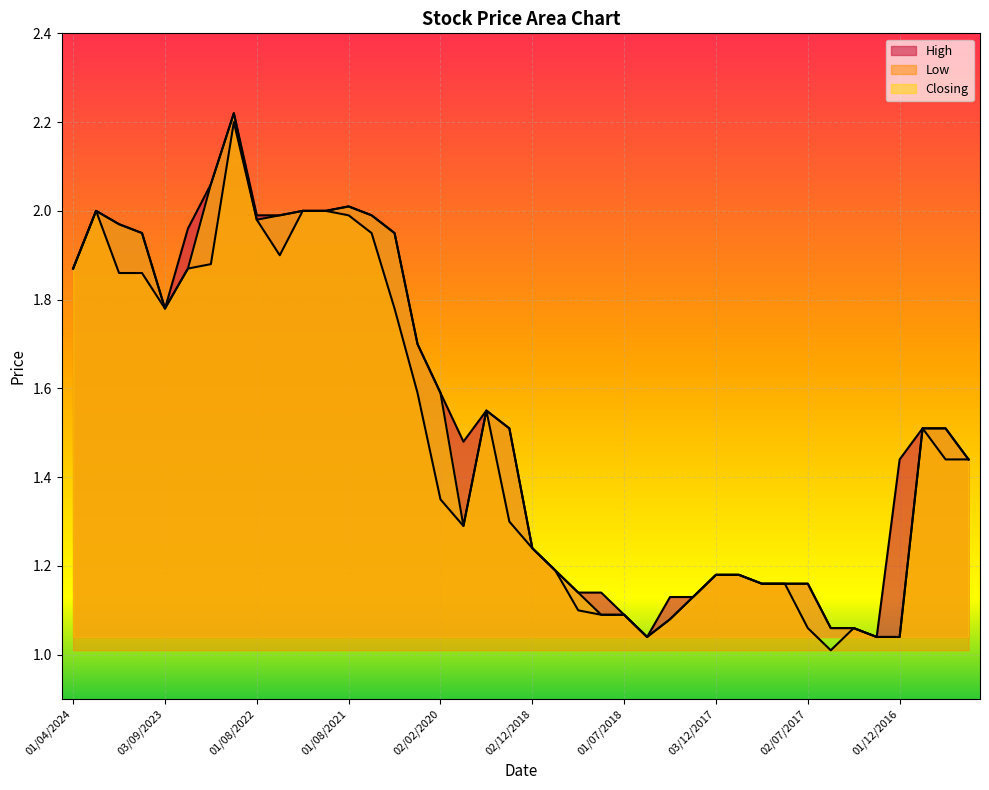

True or false: Closing has a value of 1.9 at 01/11/2017.

False